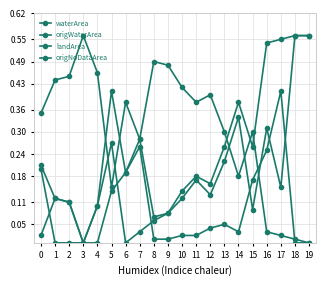

How many distinct data groups are displayed?

4